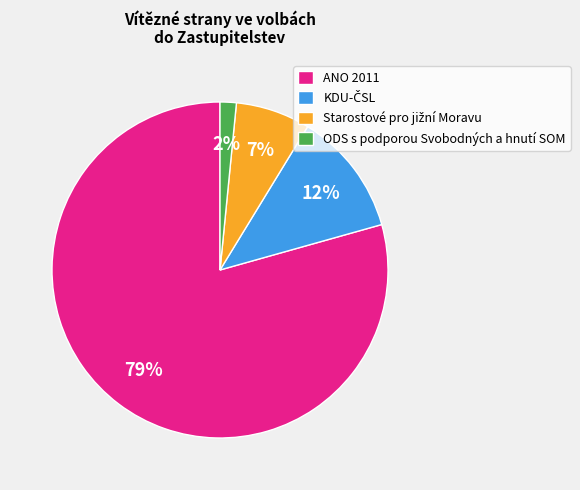

Is ODS s podporou Svobodných a hnutí SOM the majority of the pie?

No